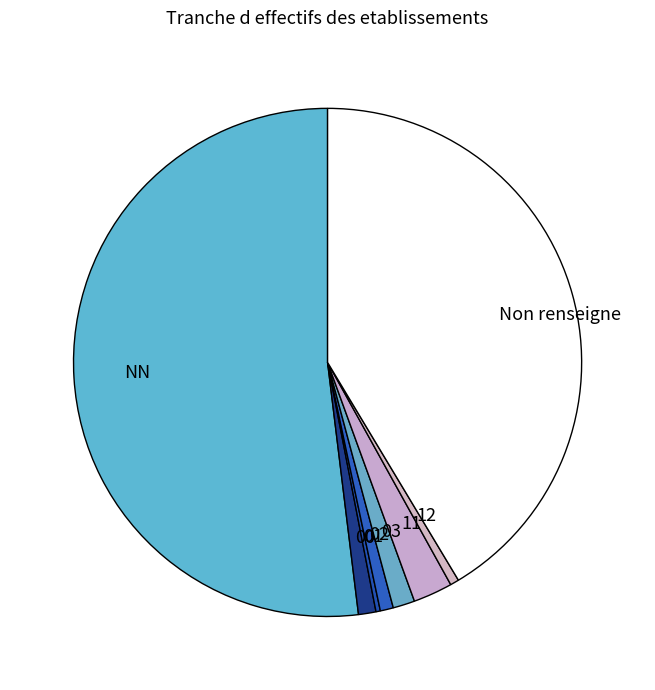

True or false: NN accounts for 52% of the total.

True